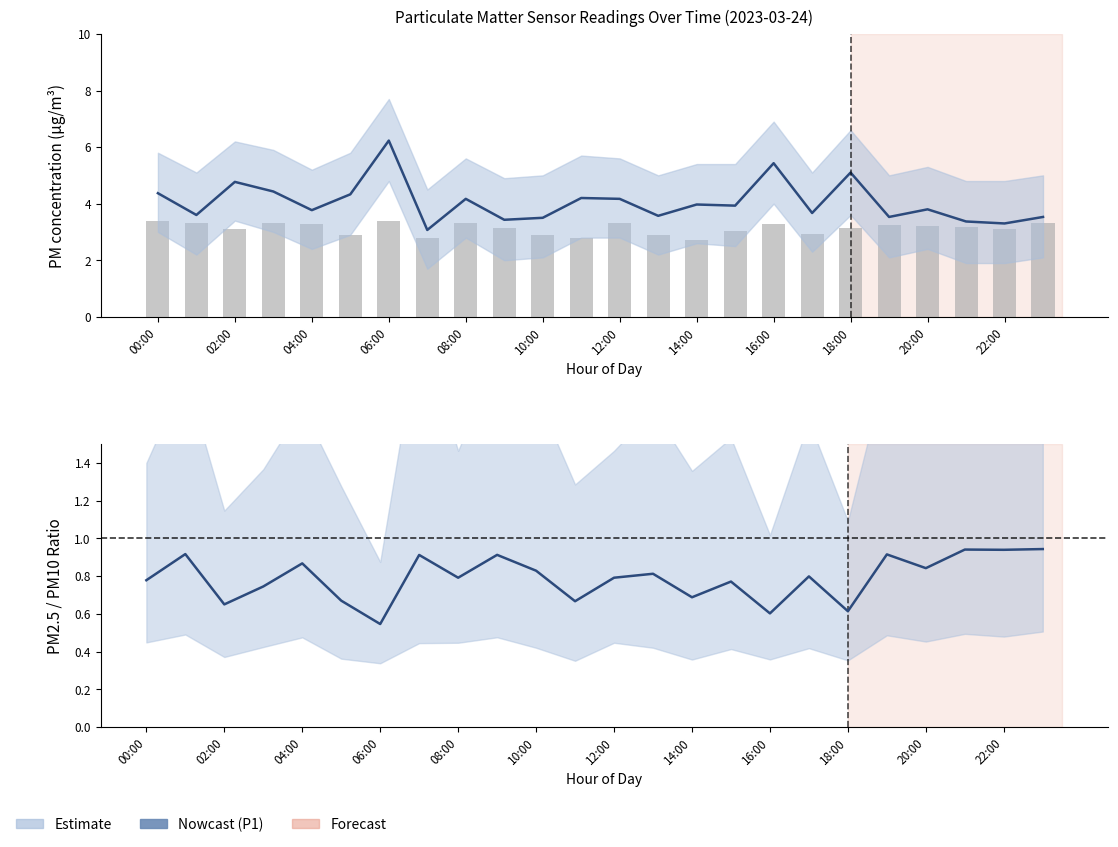

At how many categories does at least one series exceed 3?

24